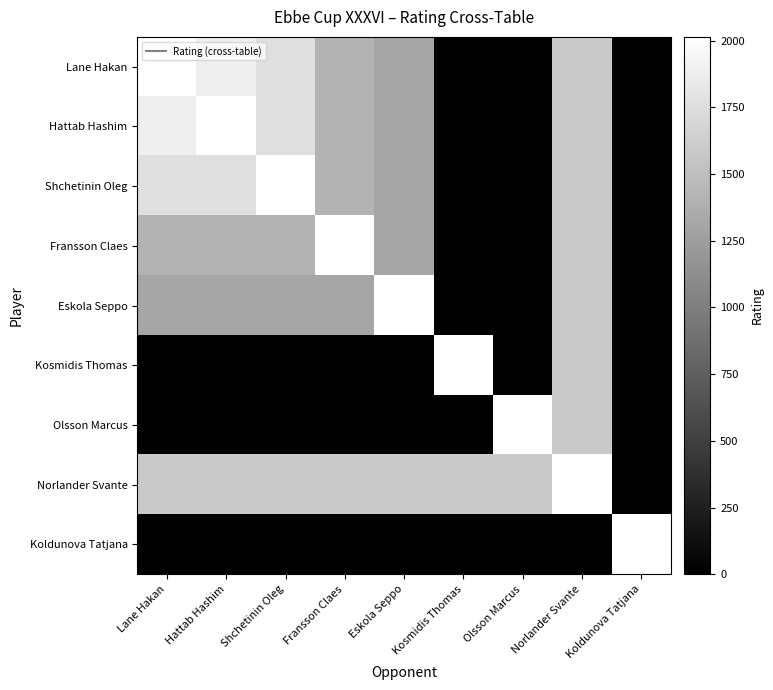

Reading left to right, extract all data points from this chart.

Lane Hakan: Lane Hakan=2014	Hattab Hashim=1882	Shchetinin Oleg=1756	Fransson Claes=1412	Eskola Seppo=1311	Kosmidis Thomas=0	Olsson Marcus=0	Norlander Svante=1583	Koldunova Tatjana=0
Hattab Hashim: Lane Hakan=1882	Hattab Hashim=2014	Shchetinin Oleg=1756	Fransson Claes=1412	Eskola Seppo=1311	Kosmidis Thomas=0	Olsson Marcus=0	Norlander Svante=1583	Koldunova Tatjana=0
Shchetinin Oleg: Lane Hakan=1756	Hattab Hashim=1756	Shchetinin Oleg=2014	Fransson Claes=1412	Eskola Seppo=1311	Kosmidis Thomas=0	Olsson Marcus=0	Norlander Svante=1583	Koldunova Tatjana=0
Fransson Claes: Lane Hakan=1412	Hattab Hashim=1412	Shchetinin Oleg=1412	Fransson Claes=2014	Eskola Seppo=1311	Kosmidis Thomas=0	Olsson Marcus=0	Norlander Svante=1583	Koldunova Tatjana=0
Eskola Seppo: Lane Hakan=1311	Hattab Hashim=1311	Shchetinin Oleg=1311	Fransson Claes=1311	Eskola Seppo=2014	Kosmidis Thomas=0	Olsson Marcus=0	Norlander Svante=1583	Koldunova Tatjana=0
Kosmidis Thomas: Lane Hakan=0	Hattab Hashim=0	Shchetinin Oleg=0	Fransson Claes=0	Eskola Seppo=0	Kosmidis Thomas=2014	Olsson Marcus=0	Norlander Svante=1583	Koldunova Tatjana=0
Olsson Marcus: Lane Hakan=0	Hattab Hashim=0	Shchetinin Oleg=0	Fransson Claes=0	Eskola Seppo=0	Kosmidis Thomas=0	Olsson Marcus=2014	Norlander Svante=1583	Koldunova Tatjana=0
Norlander Svante: Lane Hakan=1583	Hattab Hashim=1583	Shchetinin Oleg=1583	Fransson Claes=1583	Eskola Seppo=1583	Kosmidis Thomas=1583	Olsson Marcus=1583	Norlander Svante=2014	Koldunova Tatjana=0
Koldunova Tatjana: Lane Hakan=0	Hattab Hashim=0	Shchetinin Oleg=0	Fransson Claes=0	Eskola Seppo=0	Kosmidis Thomas=0	Olsson Marcus=0	Norlander Svante=0	Koldunova Tatjana=2014